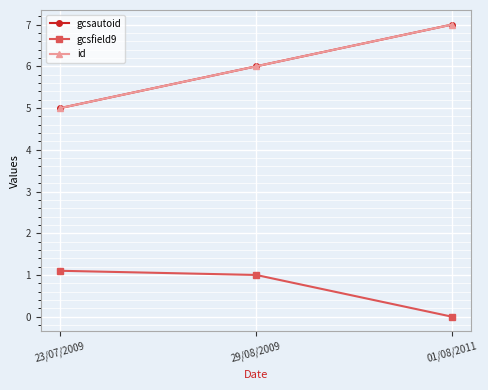

What position from the right is 29/08/2009?

2